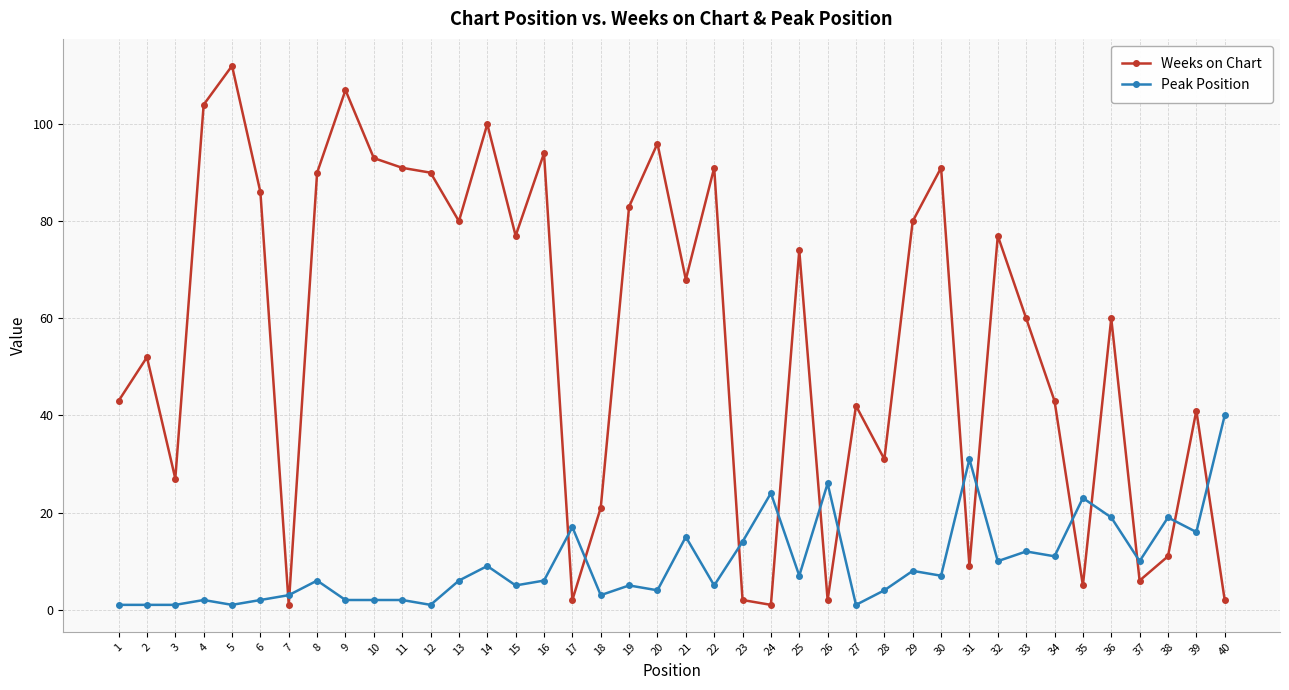

True or false: Weeks on Chart and Peak Position cross at least once.

True